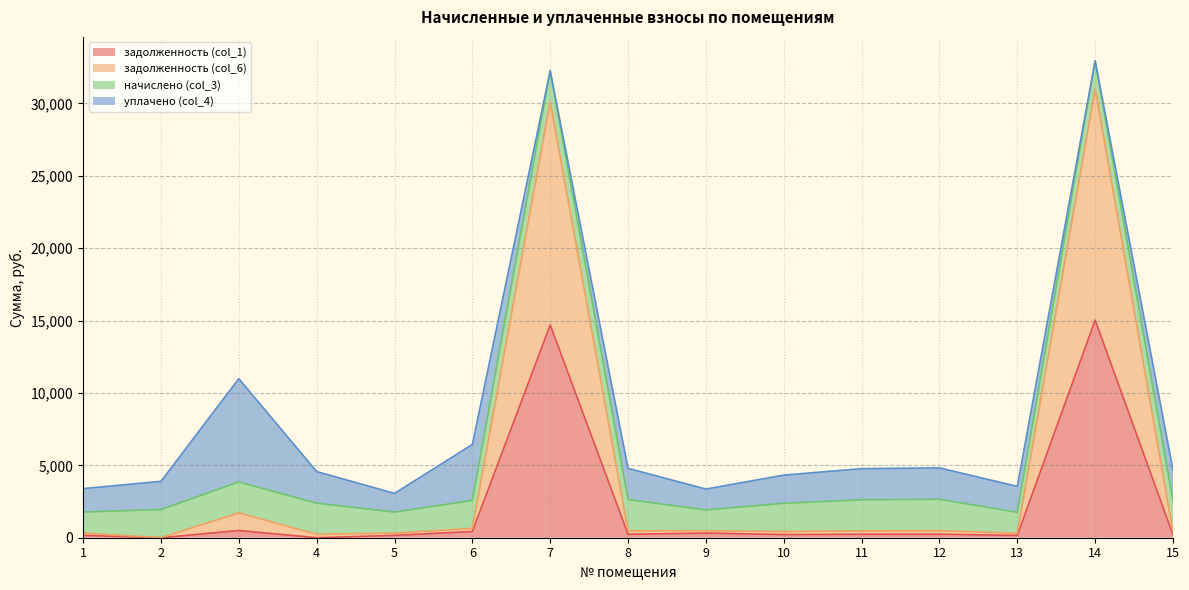

Is it true that задолженность (col_1) equals 393.3 at 12?

False